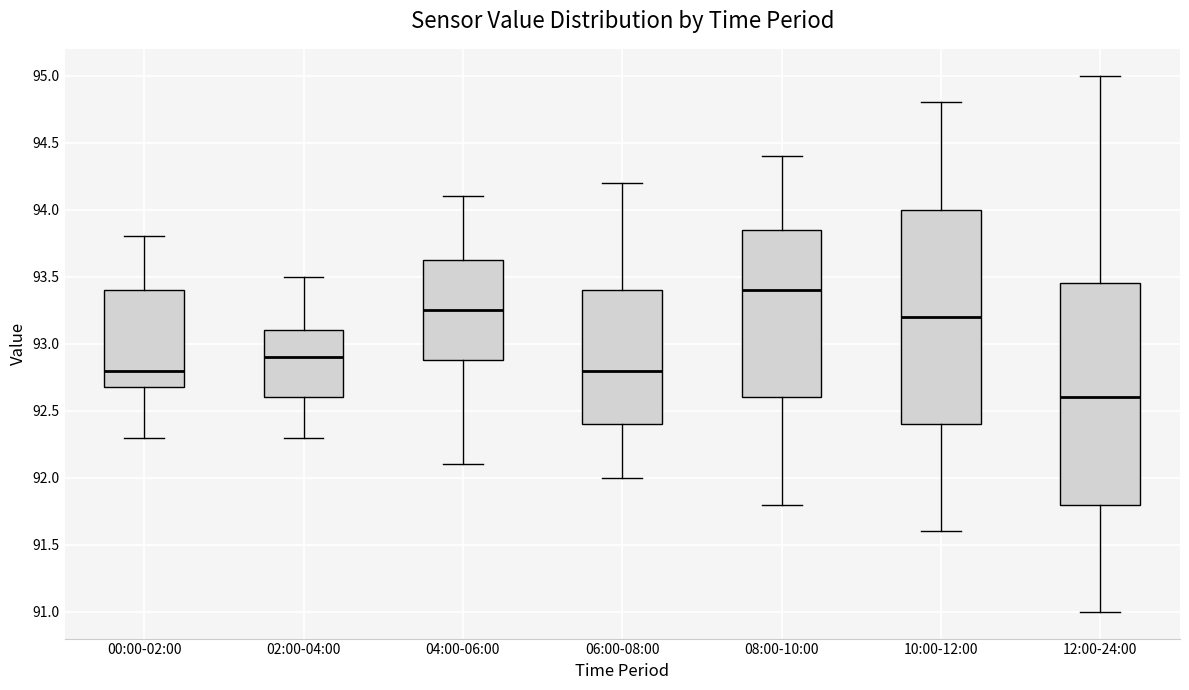

Which box is the tallest, from its lower edge to its upper edge?

12:00-24:00